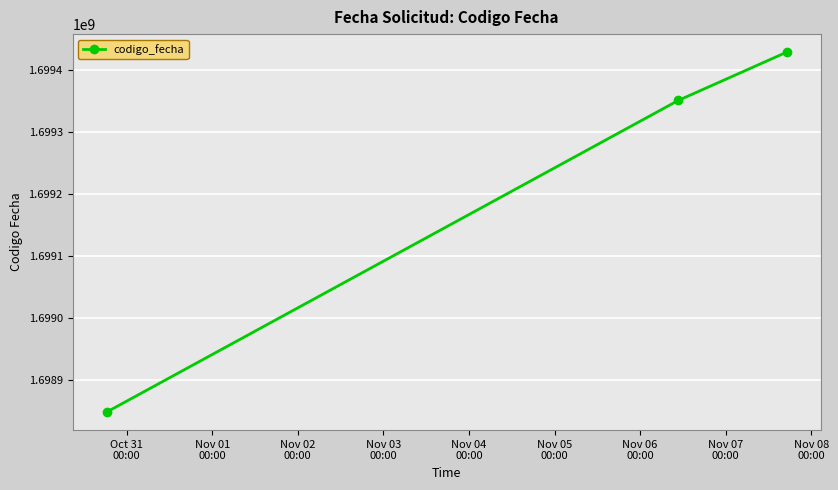

Reading left to right, extract all data points from this chart.

1698848879	1699350873	1699428558